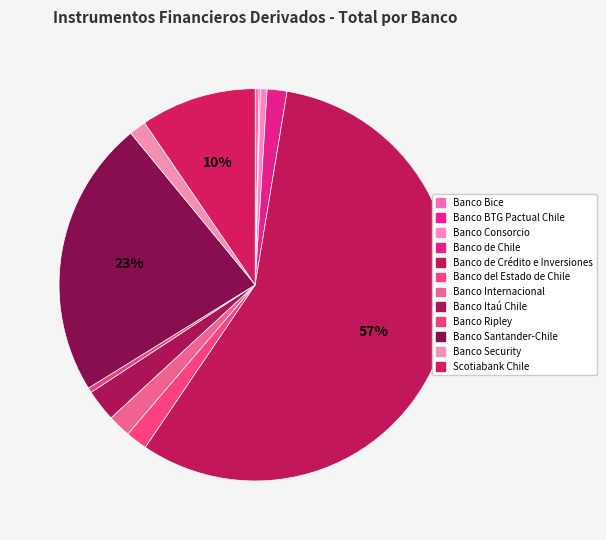

To the nearest percent, what percentage of the pie is Banco Santander-Chile?

23%